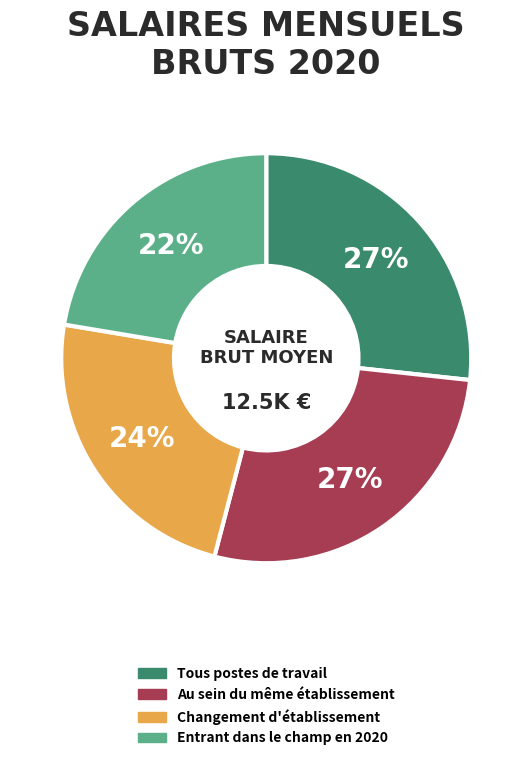

How many segments does this pie chart have?

4